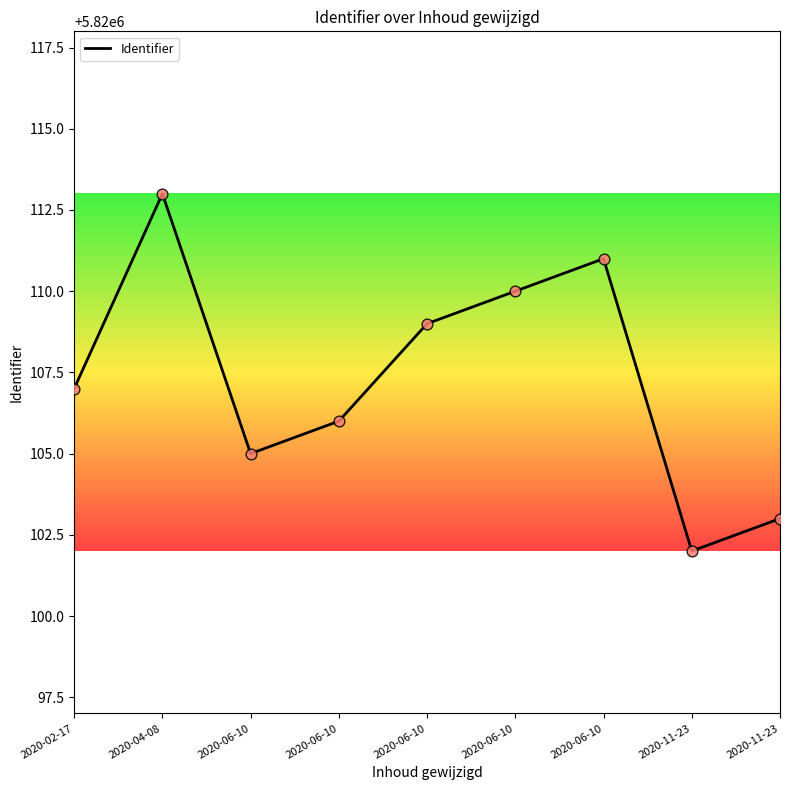

Between 2020-11-23 and 2020-06-10, which is larger?

2020-06-10